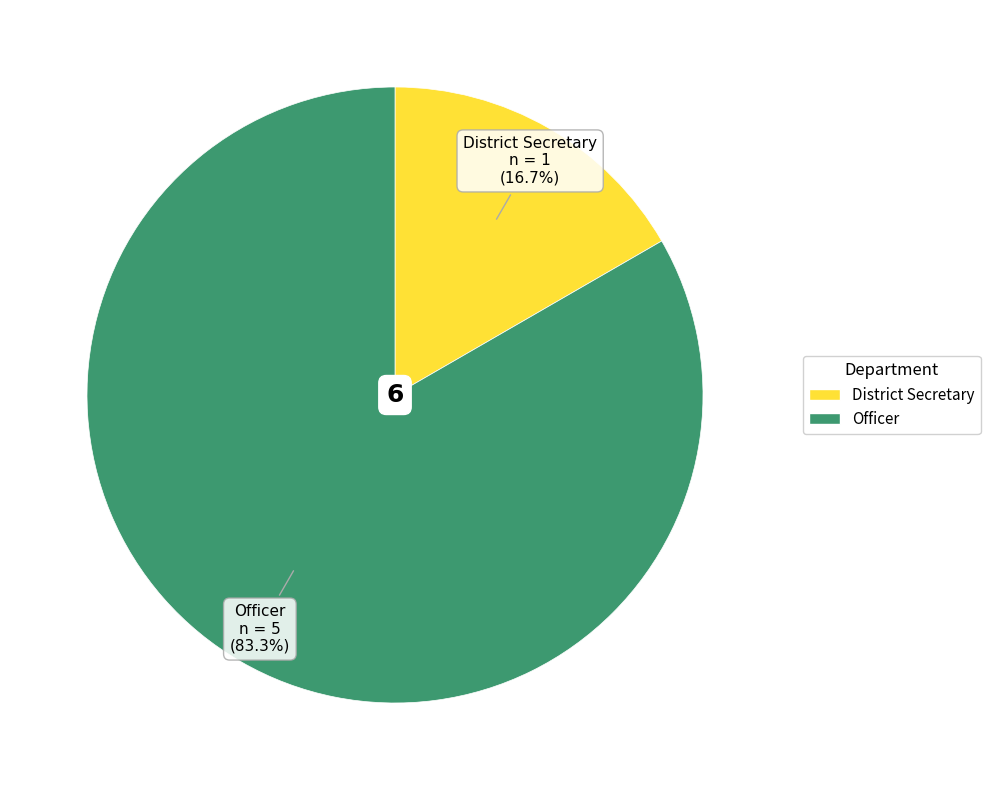

Combined, what portion of the pie is District Secretary and Officer?

100.0%